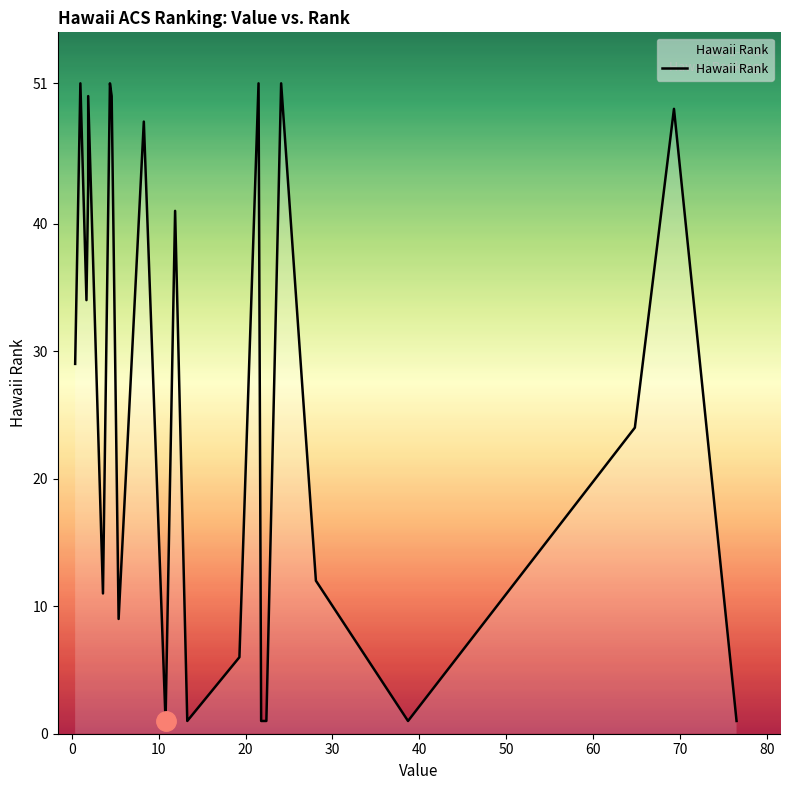

What is the ratio of the value at 21 to the value at 20?

1.1